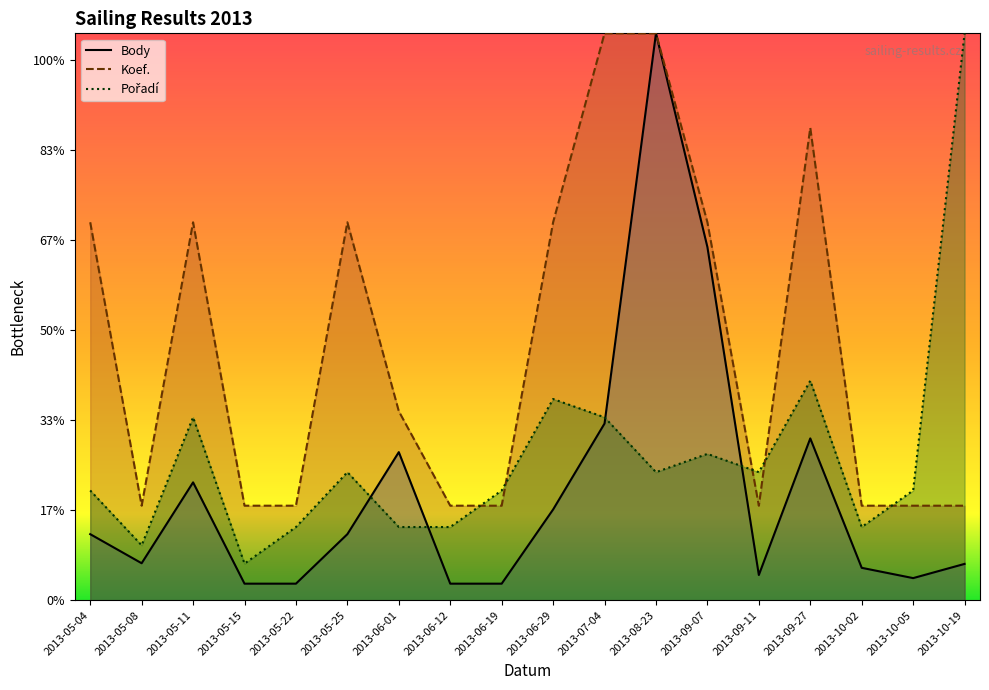

What is the greatest value displayed?

3642.5